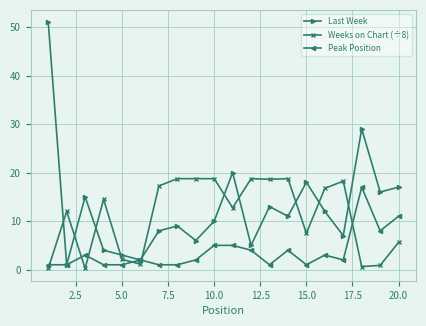

Does the chart have visible grid lines?

Yes